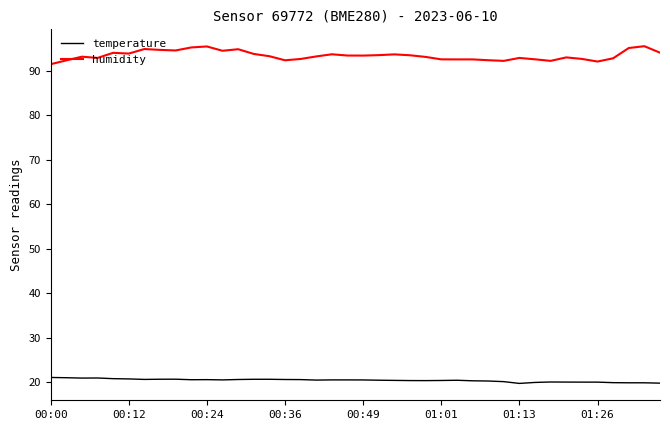

Count the number of data series in this chart.

2